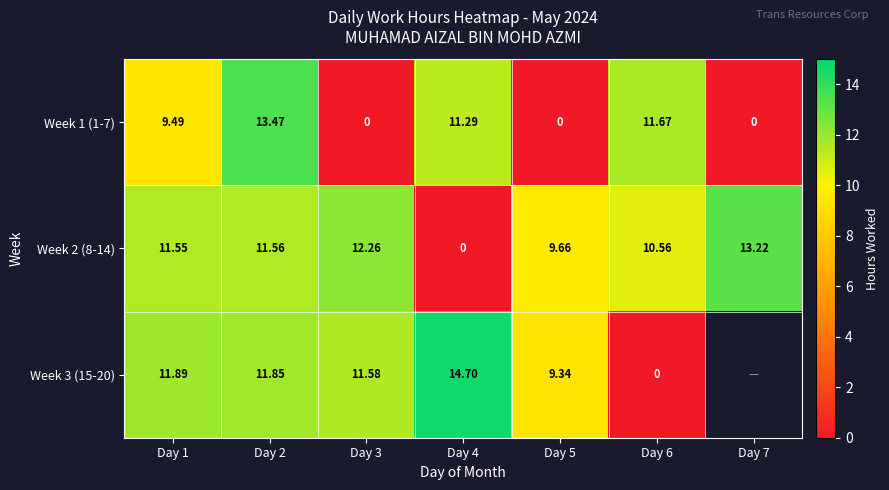

Which series has the largest total across all categories?

Week 2 (8-14)